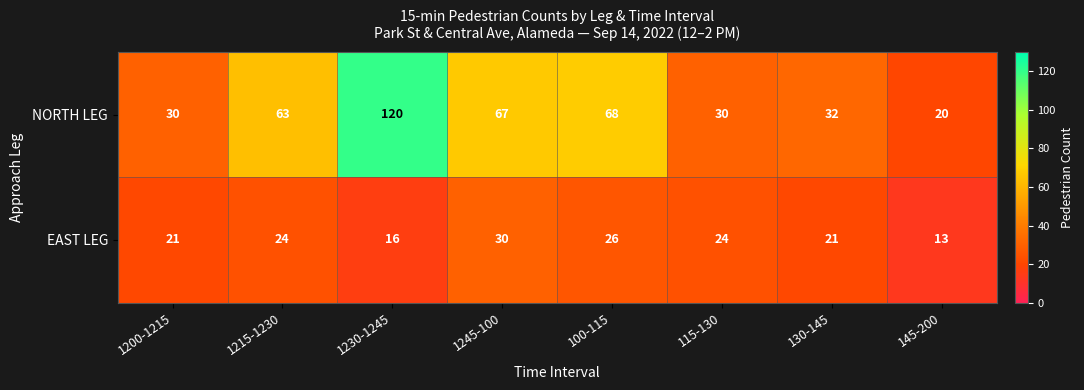

Reading left to right, extract all data points from this chart.

NORTH LEG: 1200-1215=30	1215-1230=63	1230-1245=120	1245-100=67	100-115=68	115-130=30	130-145=32	145-200=20
EAST LEG: 1200-1215=21	1215-1230=24	1230-1245=16	1245-100=30	100-115=26	115-130=24	130-145=21	145-200=13